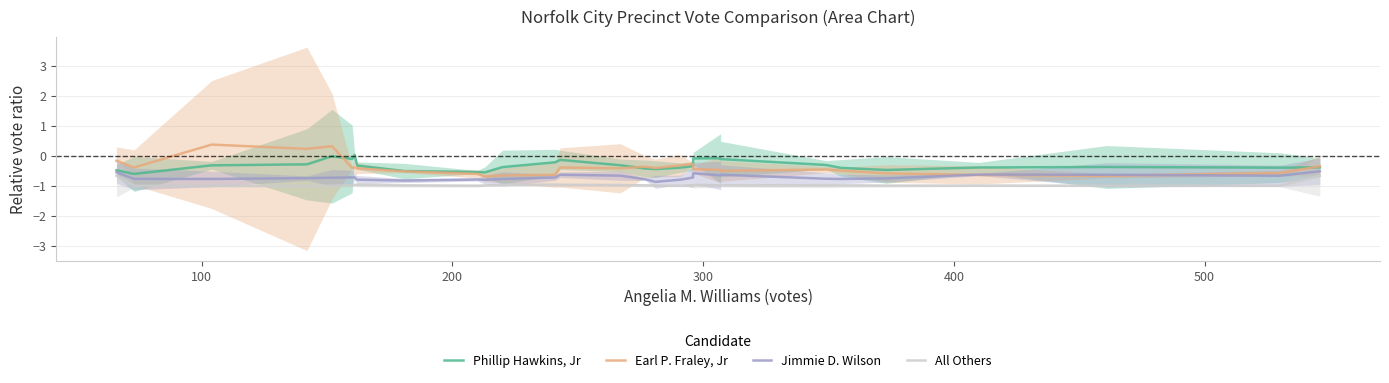

Is the value of All Others at 22 greater than the value of Earl P. Fraley, Jr at 26?

No